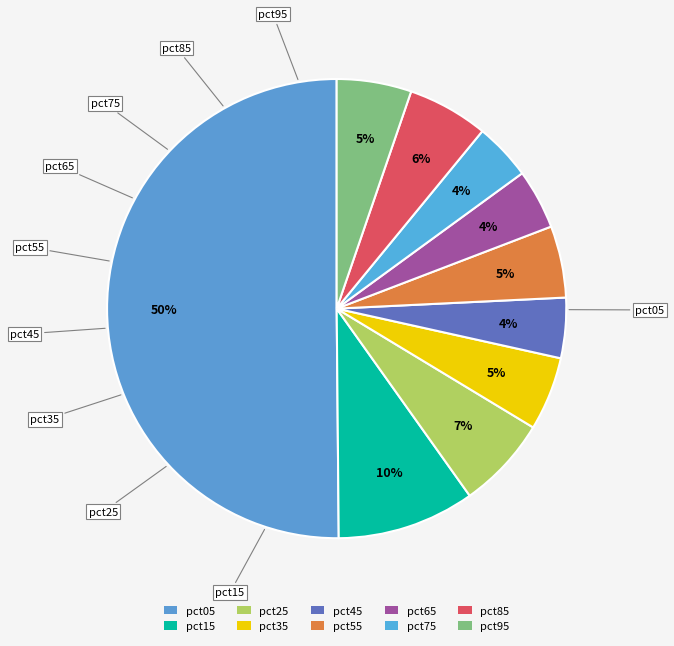

To the nearest percent, what is the difference between the pct75 and pct95 slice percentages?

1%